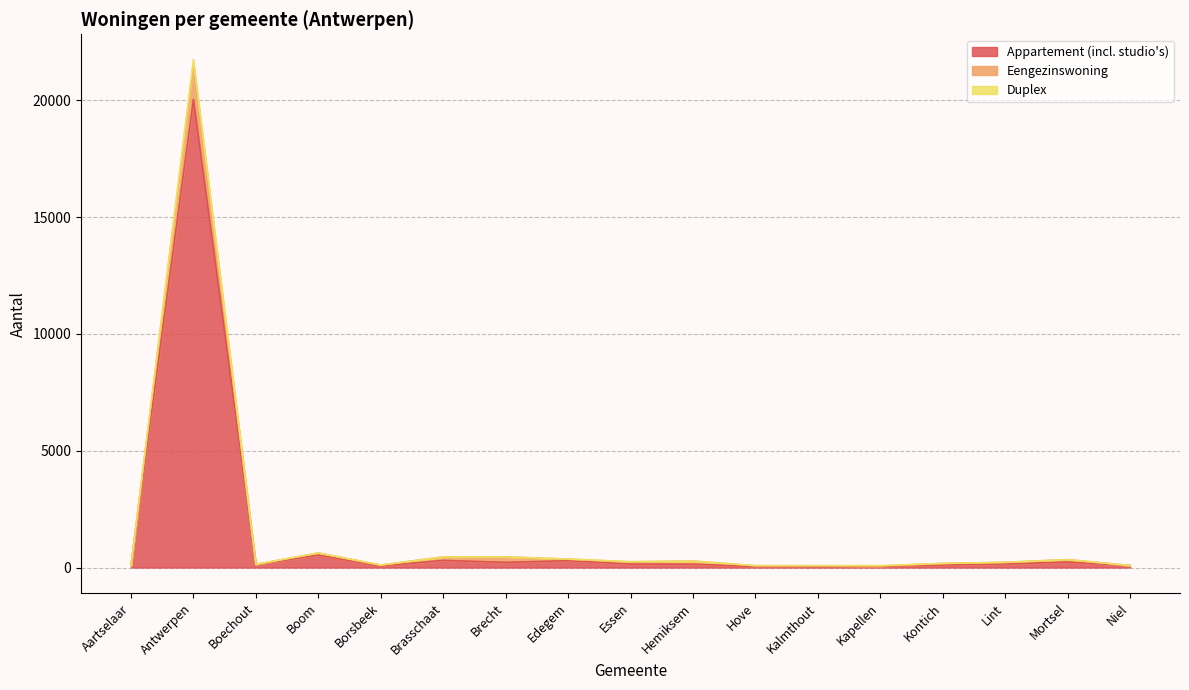

Where is Appartement (incl. studio's) nearest to the value 10042?

Boom